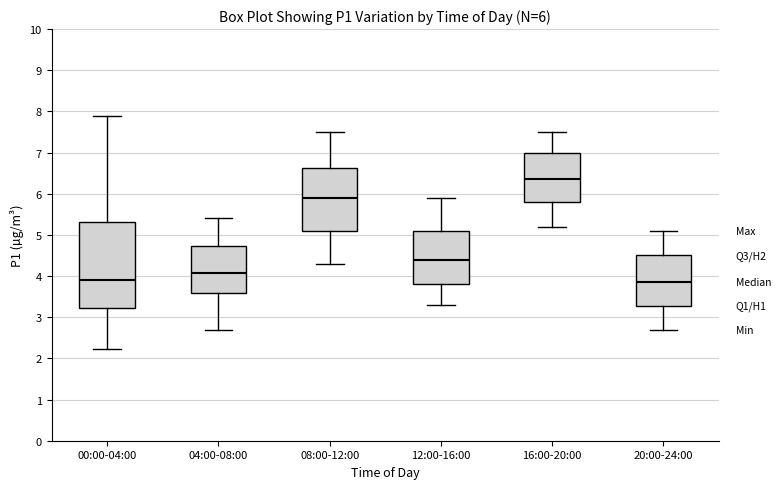

Comparing the boxes themselves (not the whiskers), which one is the tallest?

00:00-04:00